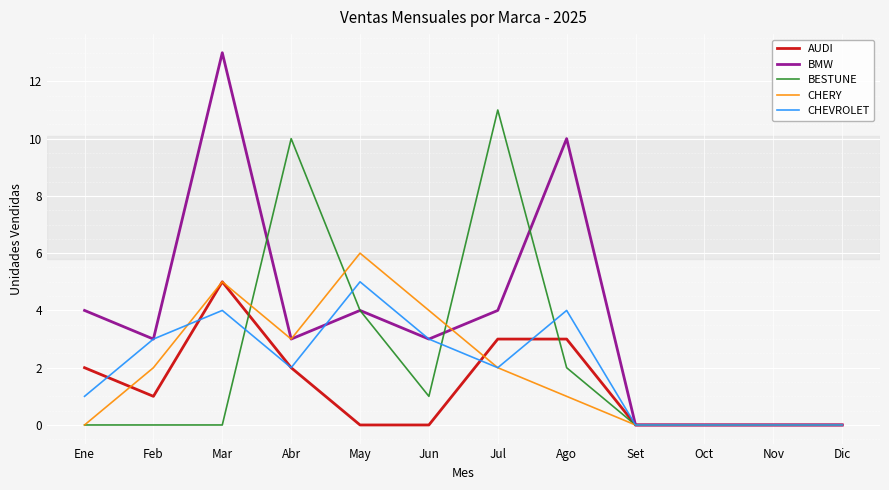

What is the sum of all BESTUNE values?

28